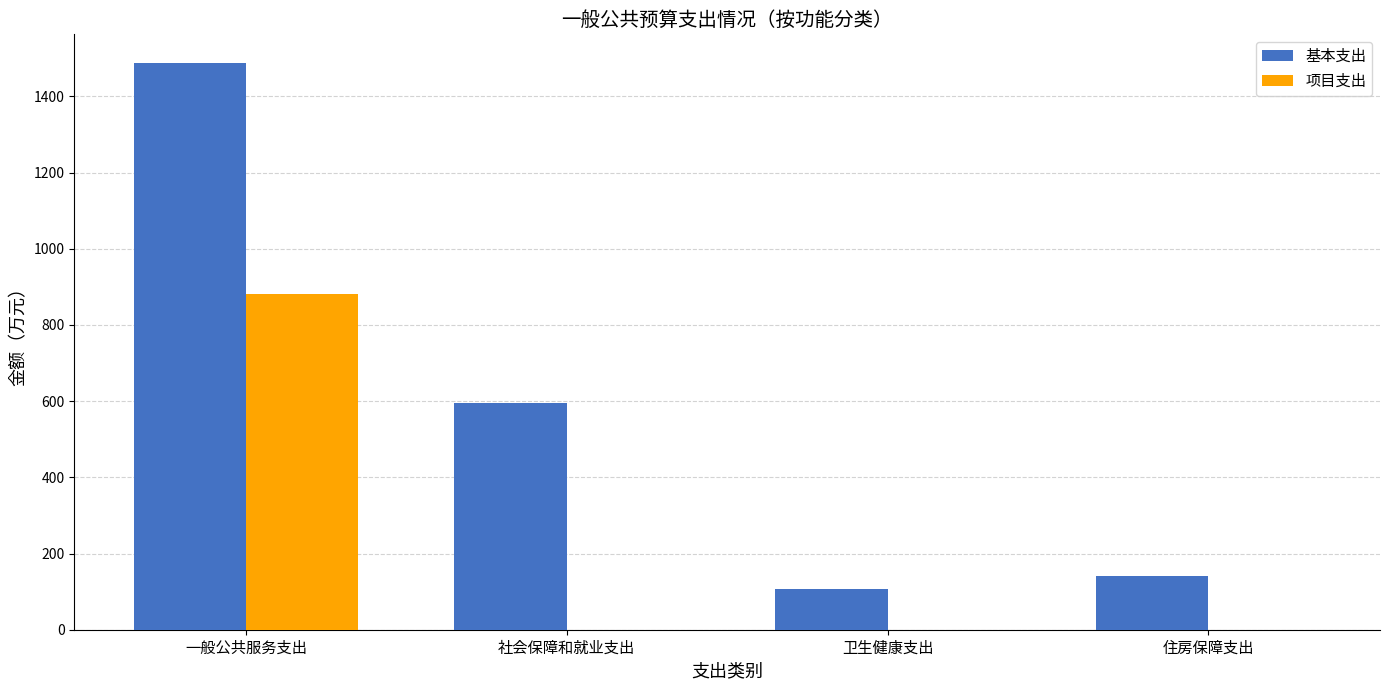

Which category has the highest value across all series?

一般公共服务支出